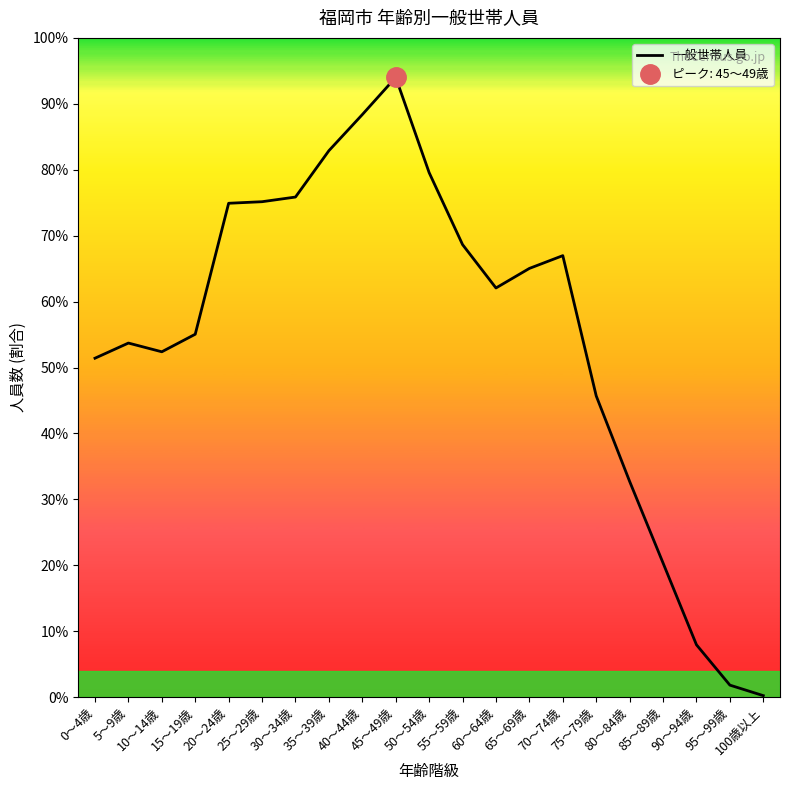

Is it true that the value at 40～44歳 is 114875?

True